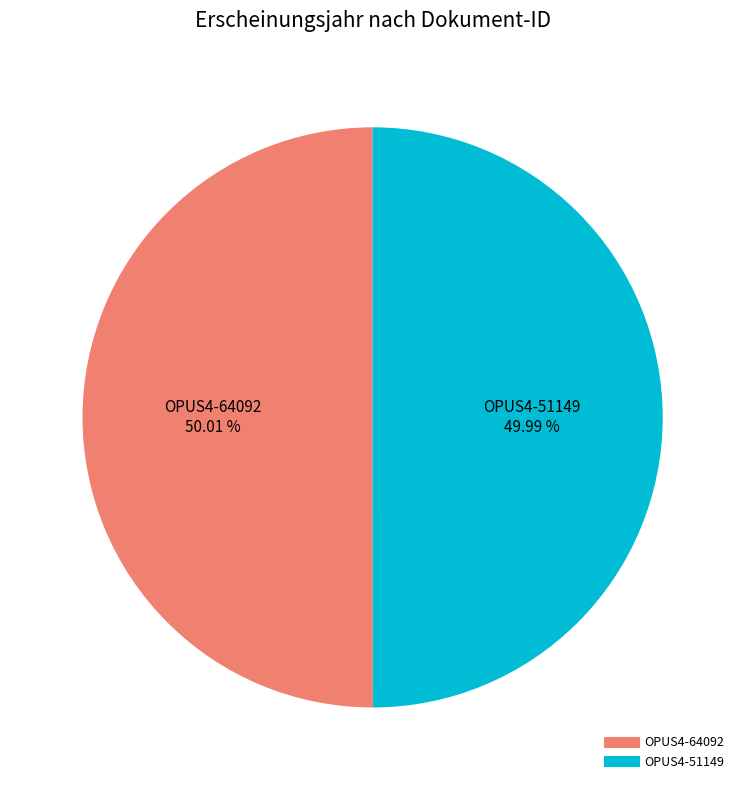

Approximately how many times larger is the value at OPUS4-51149 compared to OPUS4-64092?

1.0